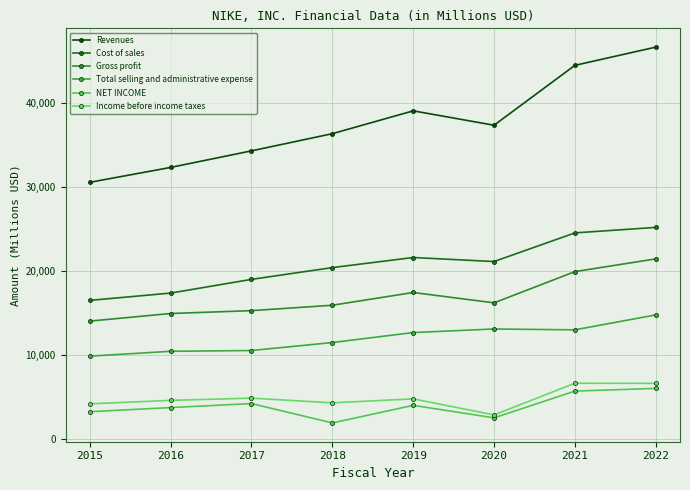

What is the spread (max minus min) of values at 2021?

38811